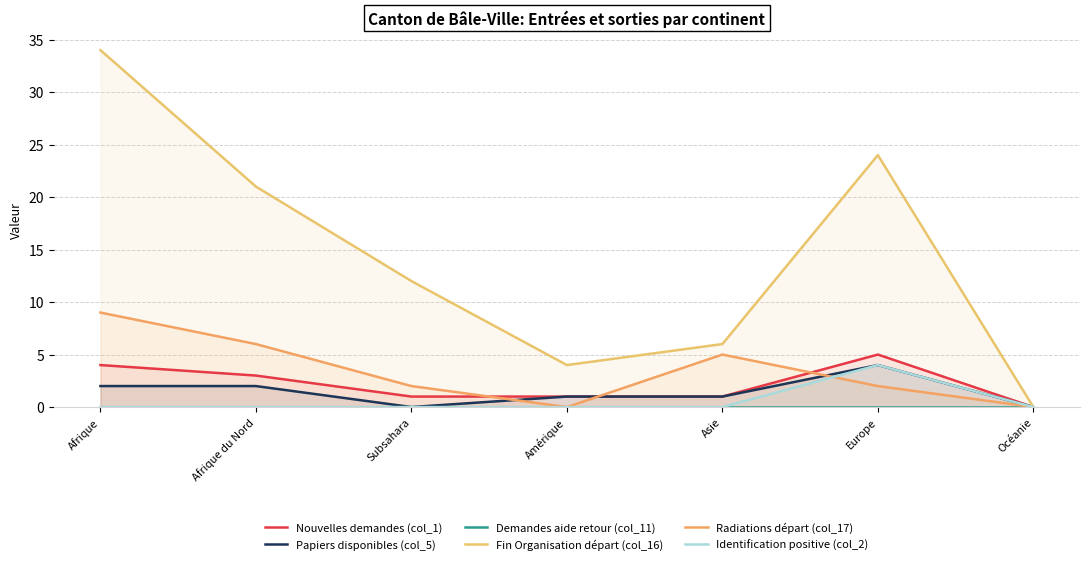

What is the label of the 3rd point from the right?

Asie